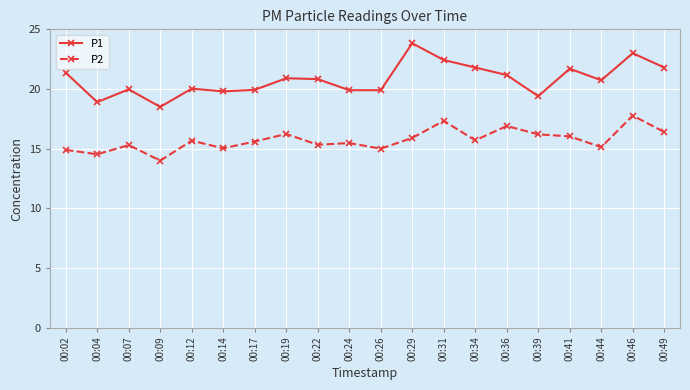

At which category is the sum across all series the highest?

00:46